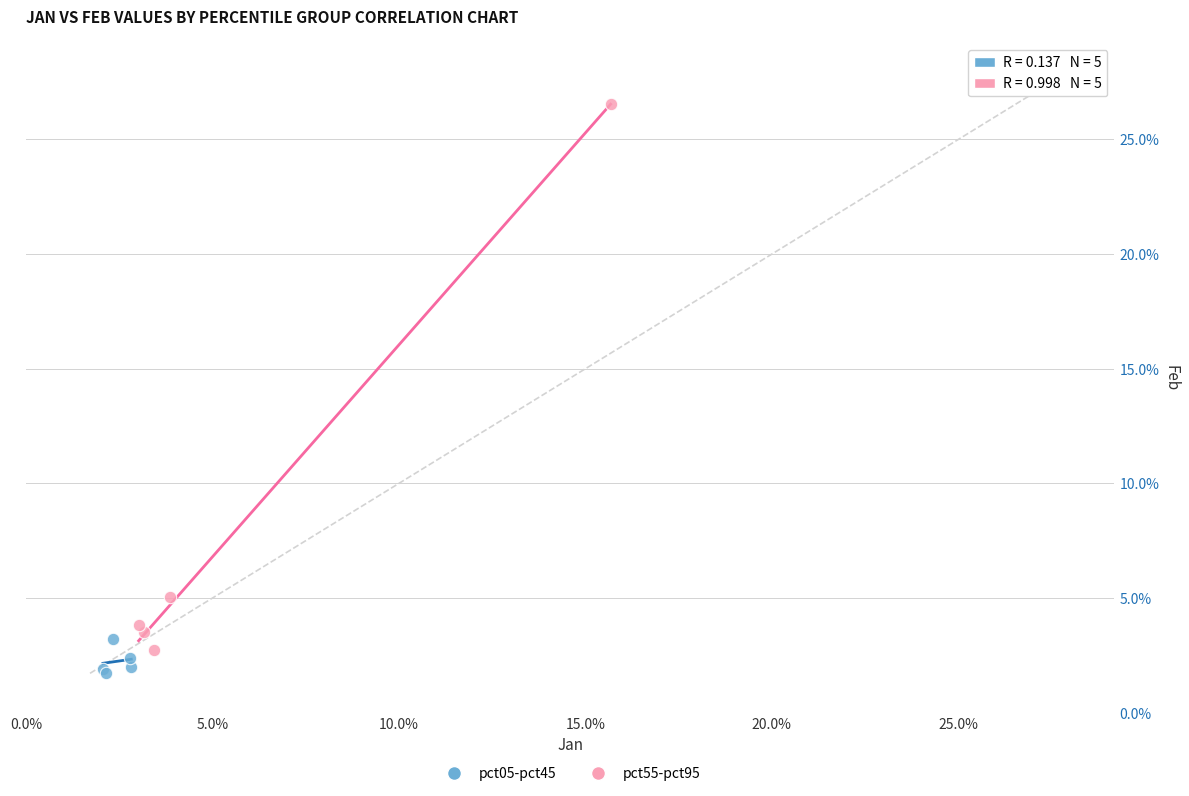

What are all the series names shown in the legend?

pct05-pct45, pct55-pct95